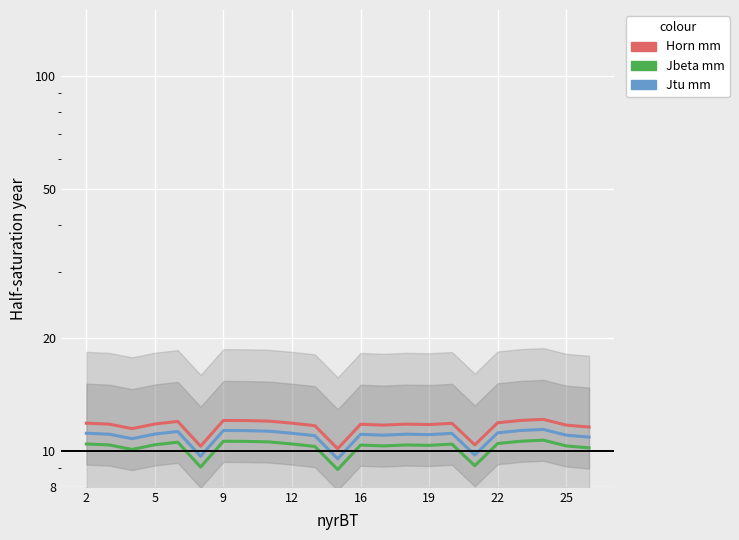

True or false: Horn mm and Jtu mm cross at least once.

False